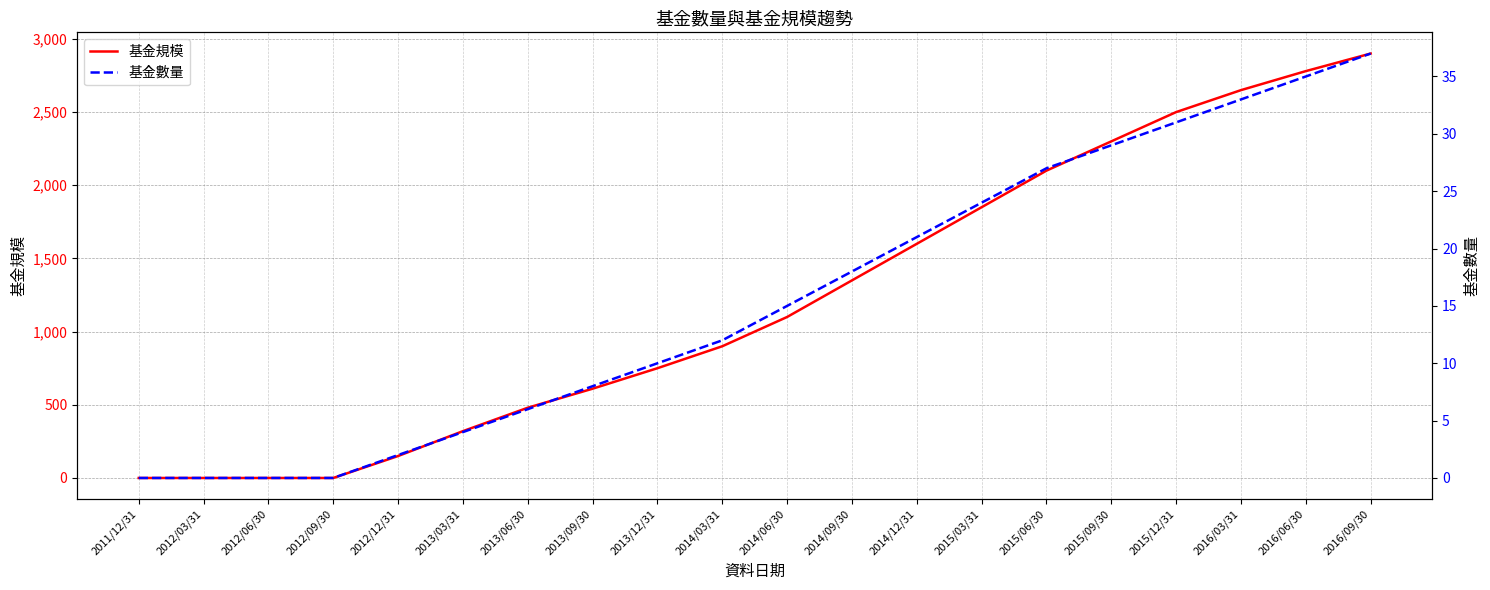

Is it true that 基金數量 equals 8 at 2013/09/30?

True